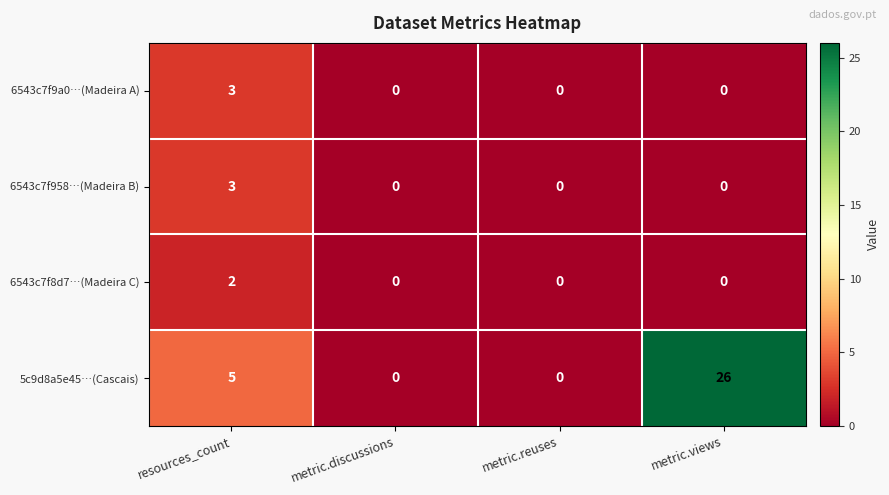

The value of 6543c7f8d7…(Madeira C) at resources_count is 1. True or false?

False